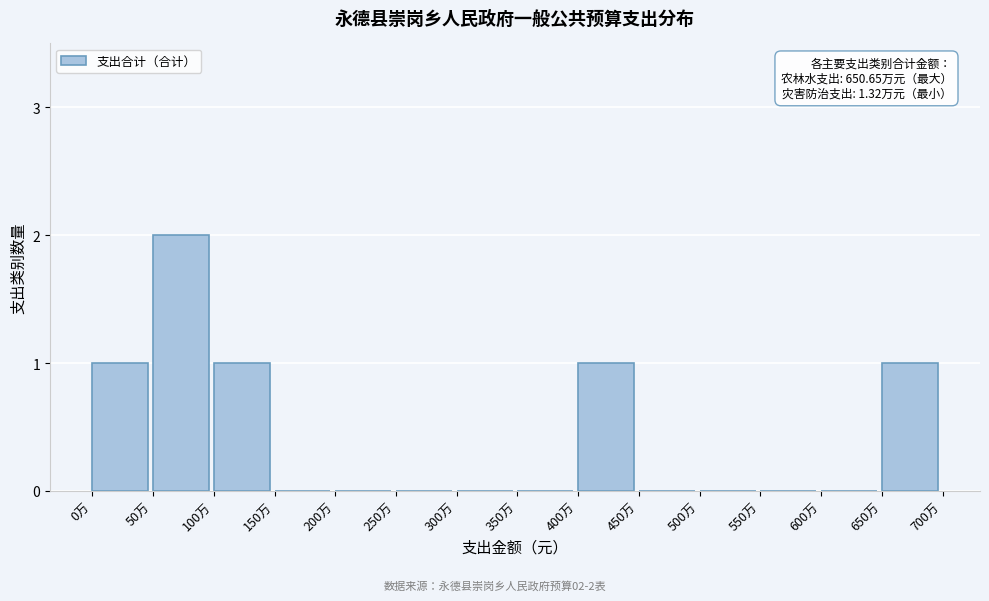

Reading left to right, transcribe all the data shown in this chart.

0万=1	50万=2	100万=1	150万=0	200万=0	250万=0	300万=0	350万=0	400万=1	450万=0	500万=0	550万=0	600万=0	650万=1